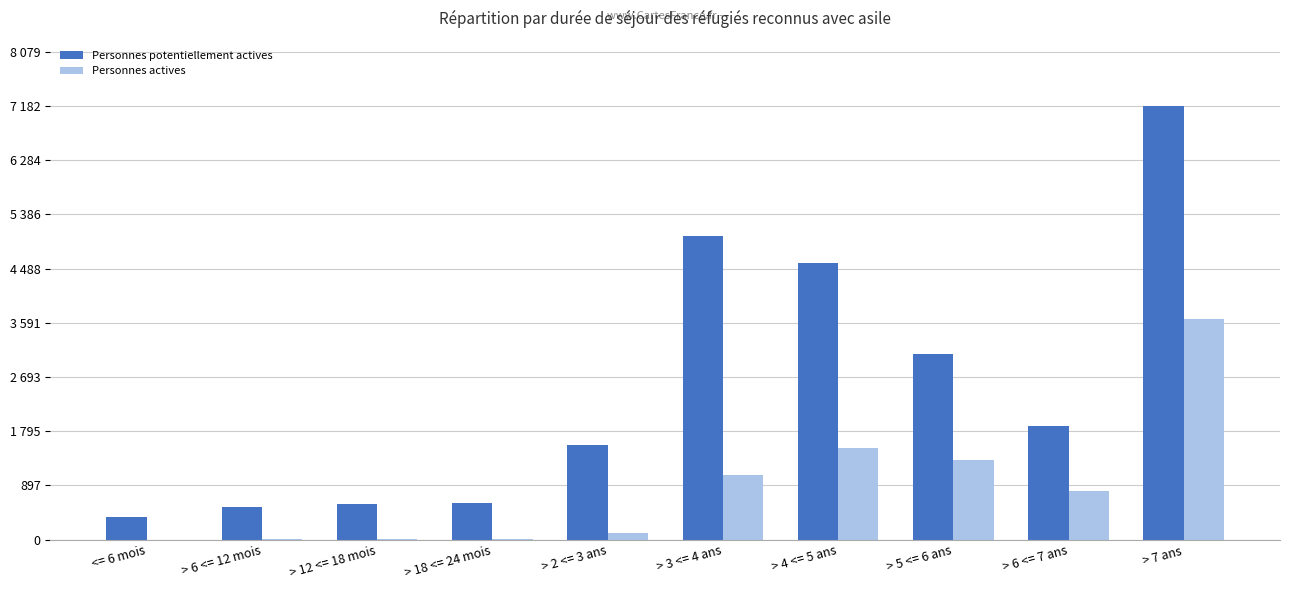

What are all the series names shown in the legend?

Personnes potentiellement actives, Personnes actives